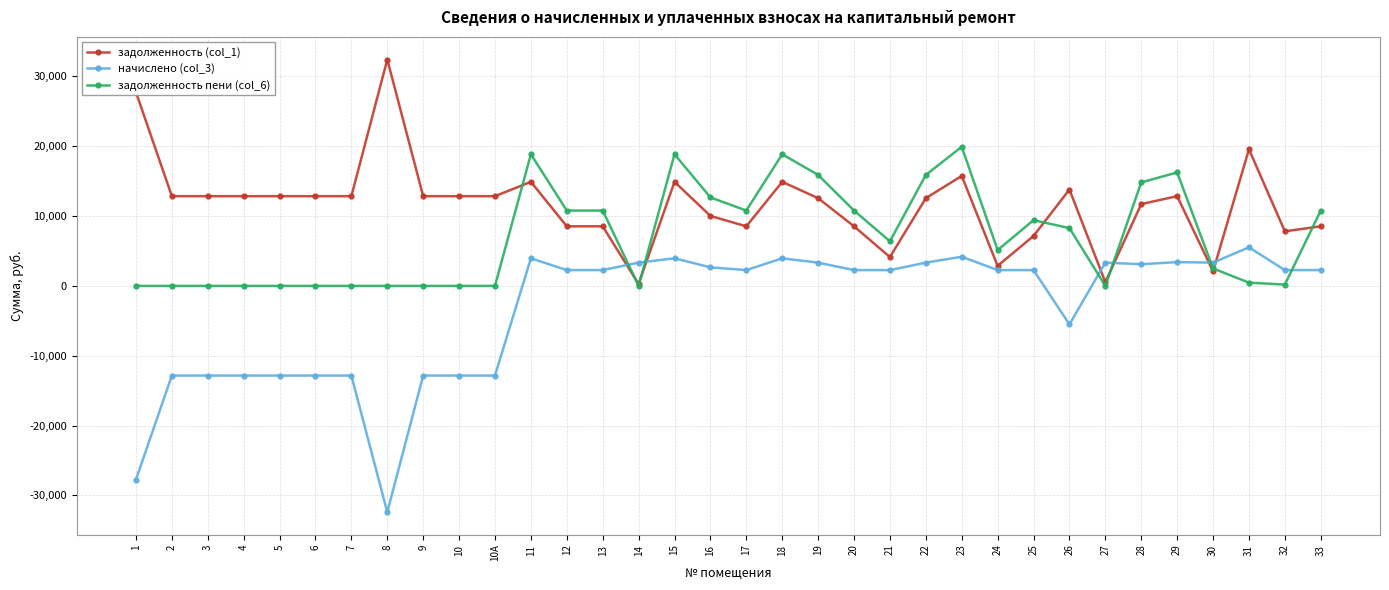

What is the label of the 34th point from the right?

1